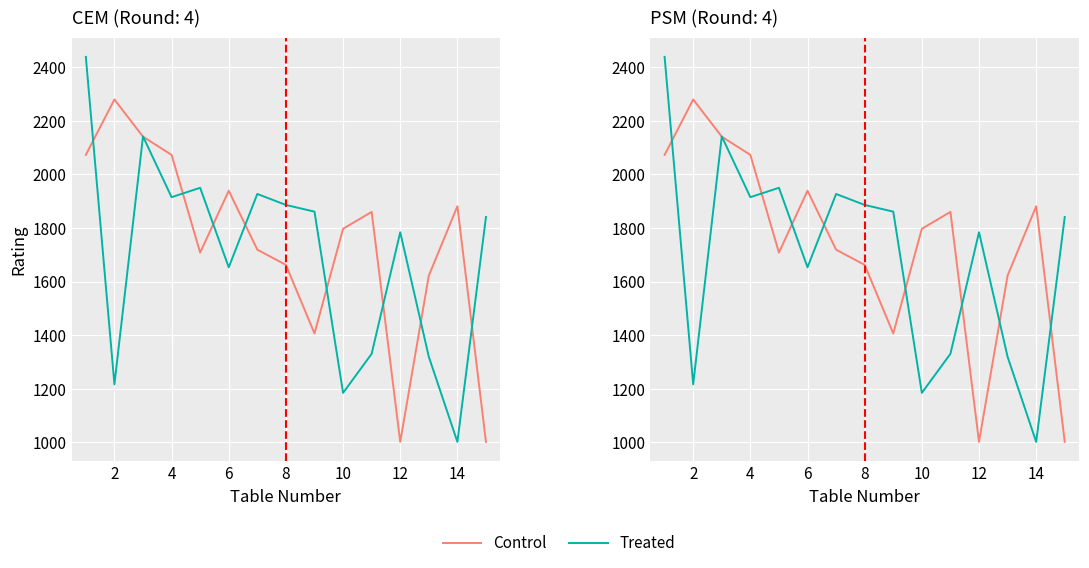

What is the difference between the second highest and second lowest values in the Treated series?

958